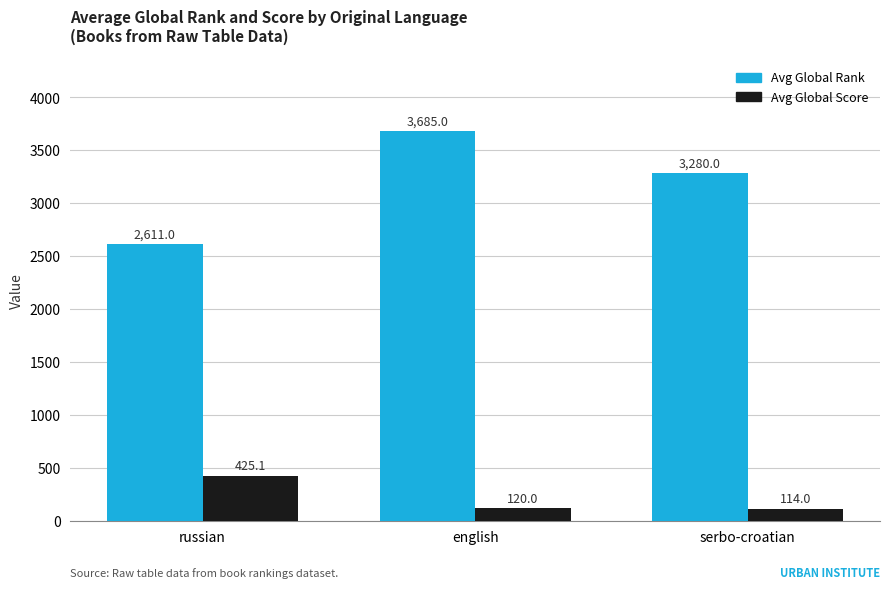

What are all the series names shown in the legend?

Avg Global Rank, Avg Global Score